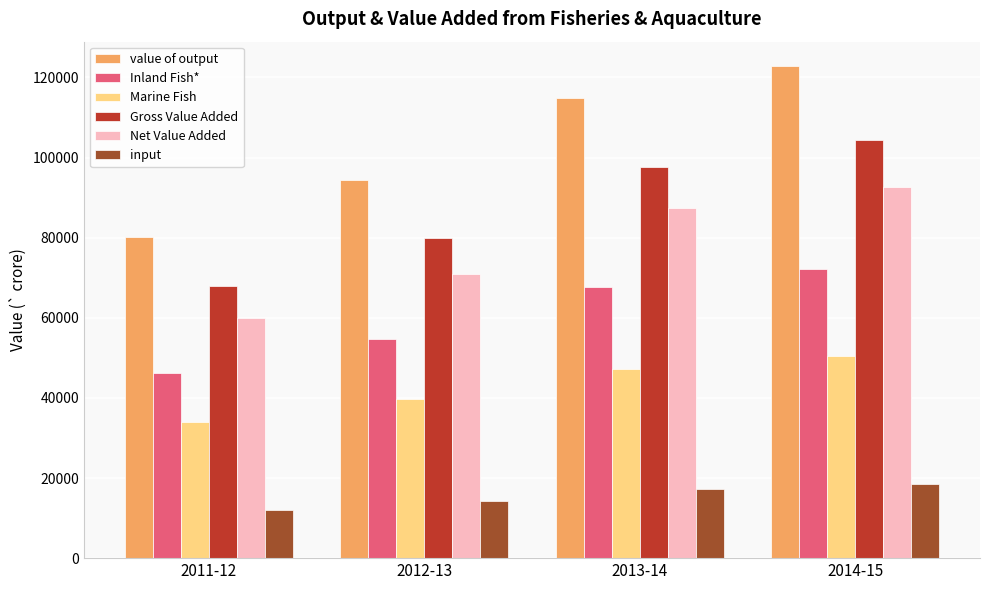

Is it true that value of output equals 205343 at 2013-14?

False